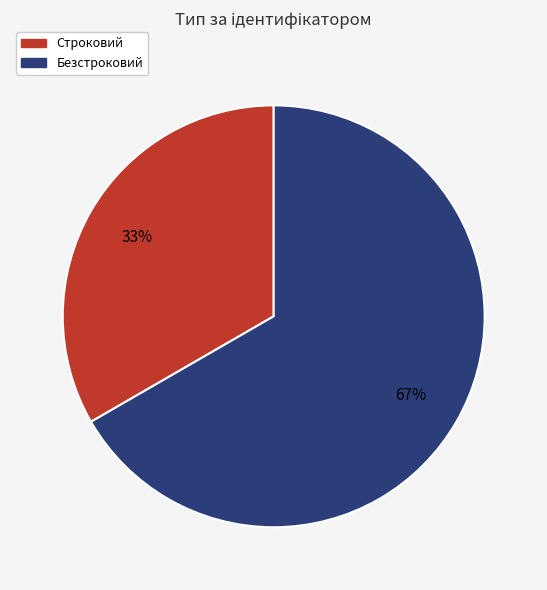

Which category has the smallest portion of the pie?

Строковий